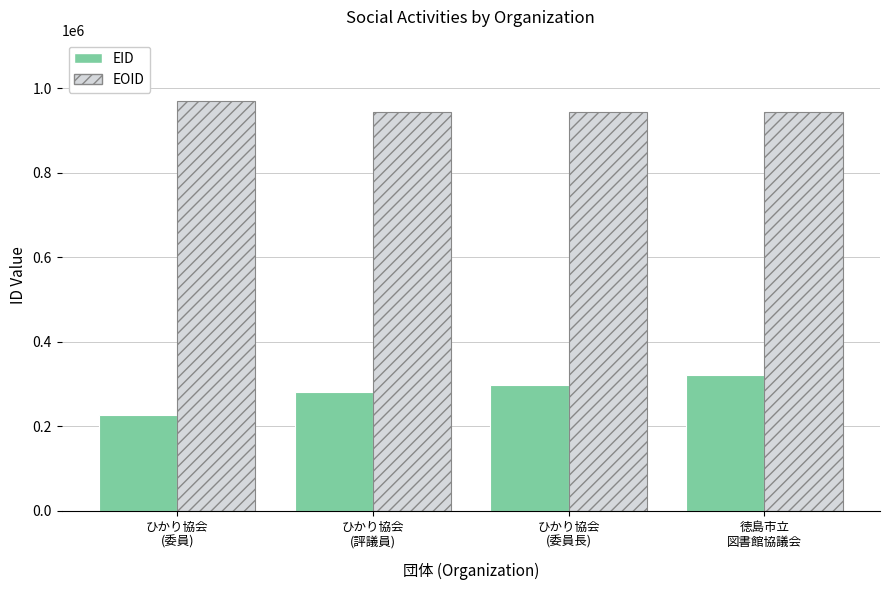

What is the spread (max minus min) of values at ひかり協会
(委員)?

741923